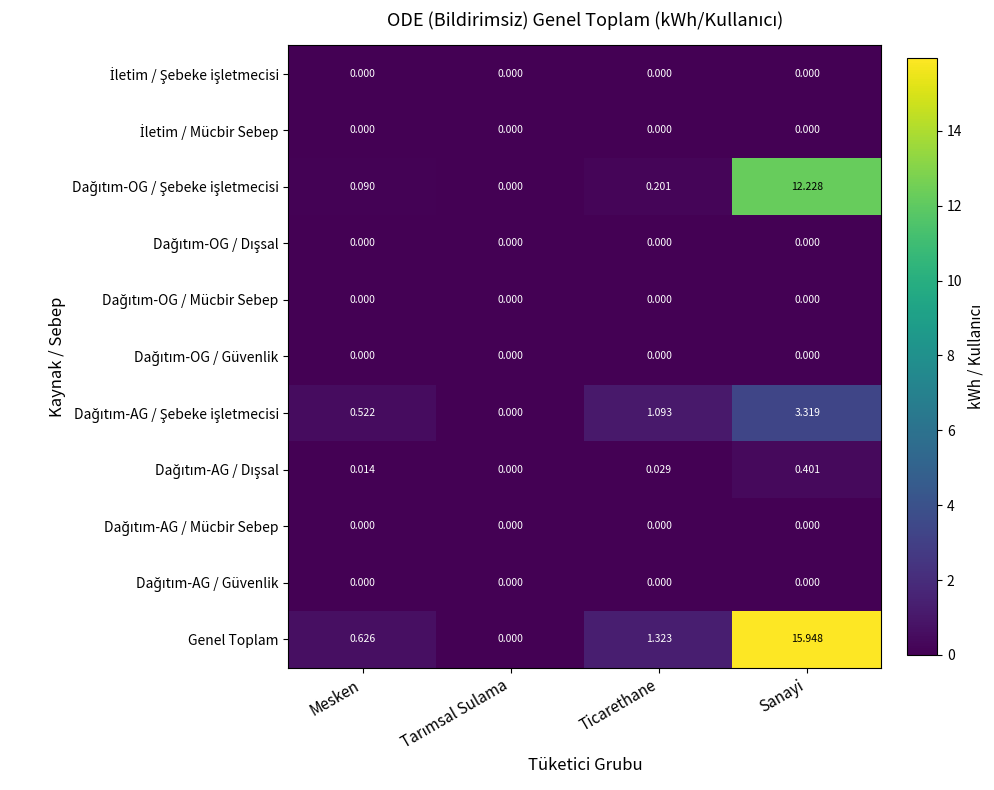

How many data points does each series have?

4